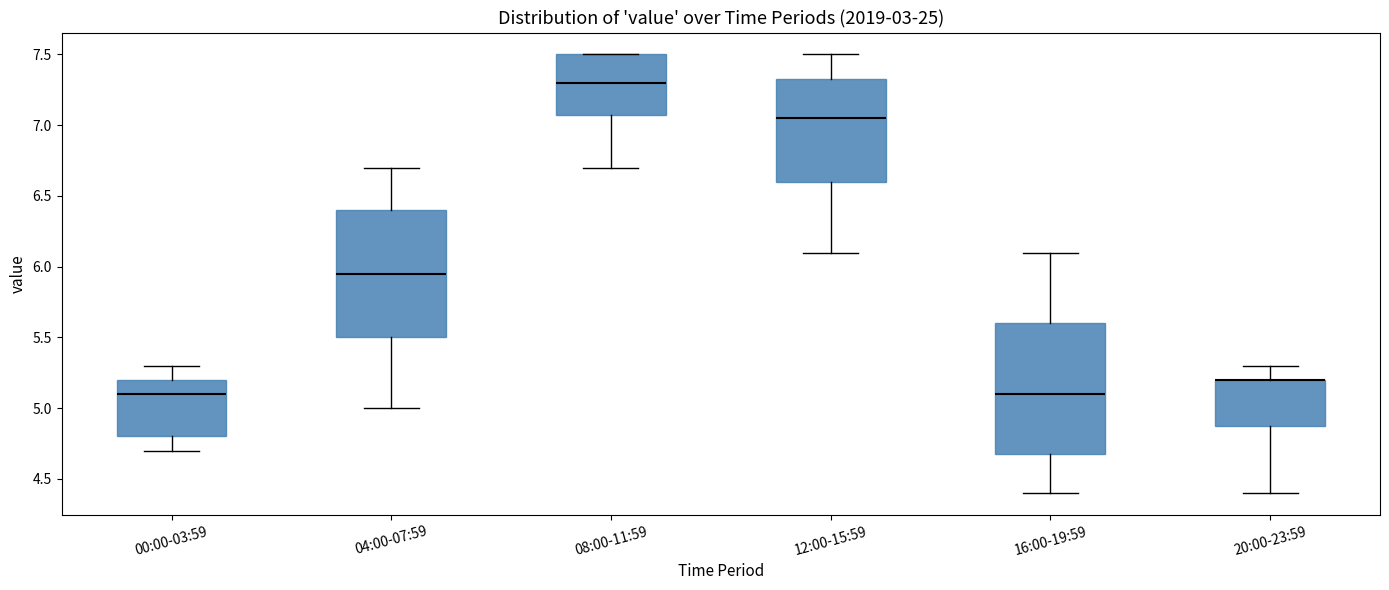

Reading left to right, transcribe this box plot: for each box, give where its median line is, the range the box spans, and where its two whiskers end, as read against the y-axis. The values are not printed on the chart, so give them approximately, as read against the axis.

00:00-03:59: median 5.10, box 4.80 to 5.20, whiskers 4.70 to 5.30
04:00-07:59: median 5.95, box 5.50 to 6.40, whiskers 5.00 to 6.70
08:00-11:59: median 7.30, box 7.10 to 7.50, whiskers 6.70 to 7.50
12:00-15:59: median 7.05, box 6.60 to 7.35, whiskers 6.10 to 7.50
16:00-19:59: median 5.10, box 4.70 to 5.60, whiskers 4.40 to 6.10
20:00-23:59: median 5.20 (drawn on the box's upper edge), box 4.90 to 5.20, whiskers 4.40 to 5.30